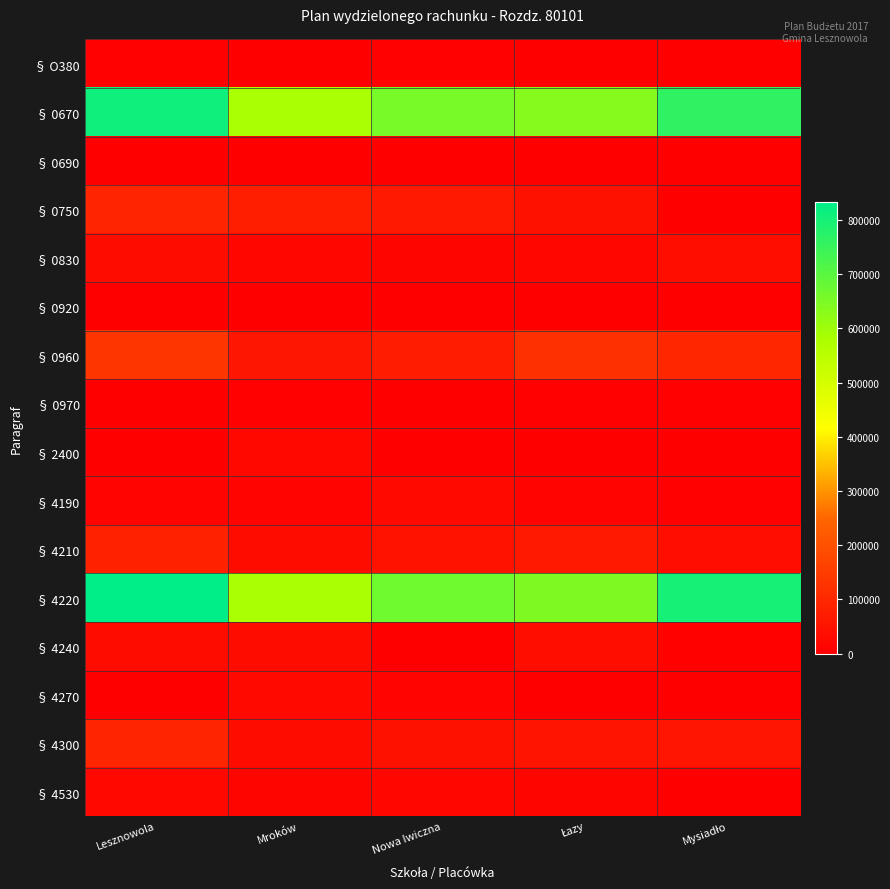

At Nowa Iwiczna, list the series in order from smallest to largest.

§ 0690, § 4240, § 0970, § 0920, § 2400, § O380, § 4270, § 0830, § 4530, § 4190, § 4300, § 4210, § 0750, § 0960, § 0670, § 4220